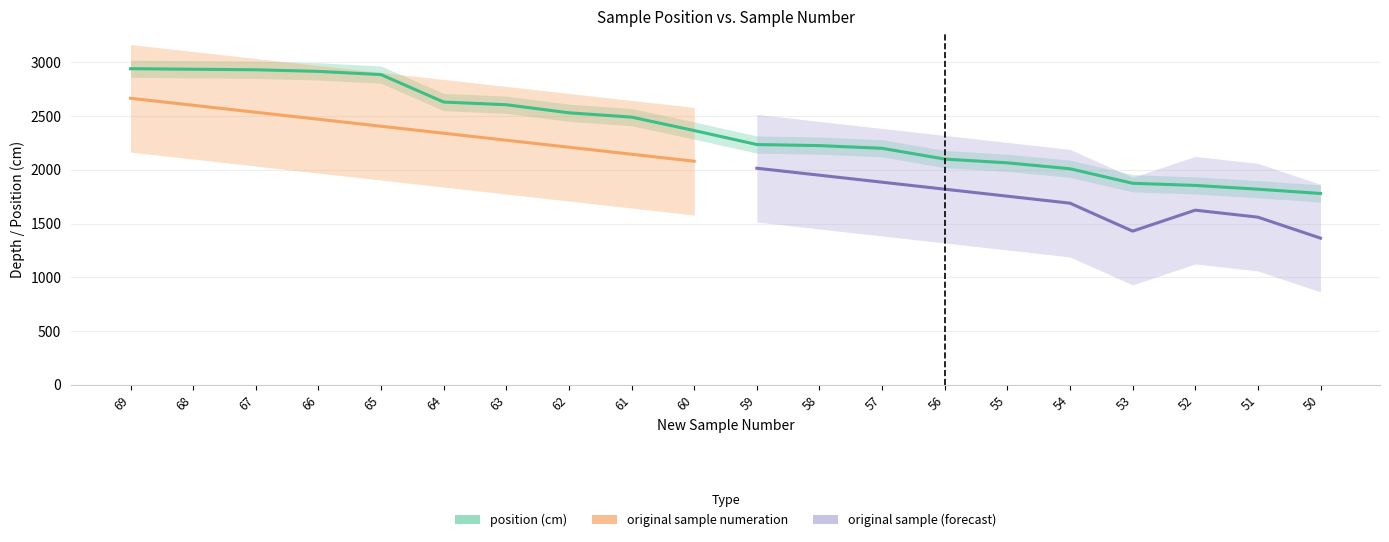

Which category has the highest value across all series?

69